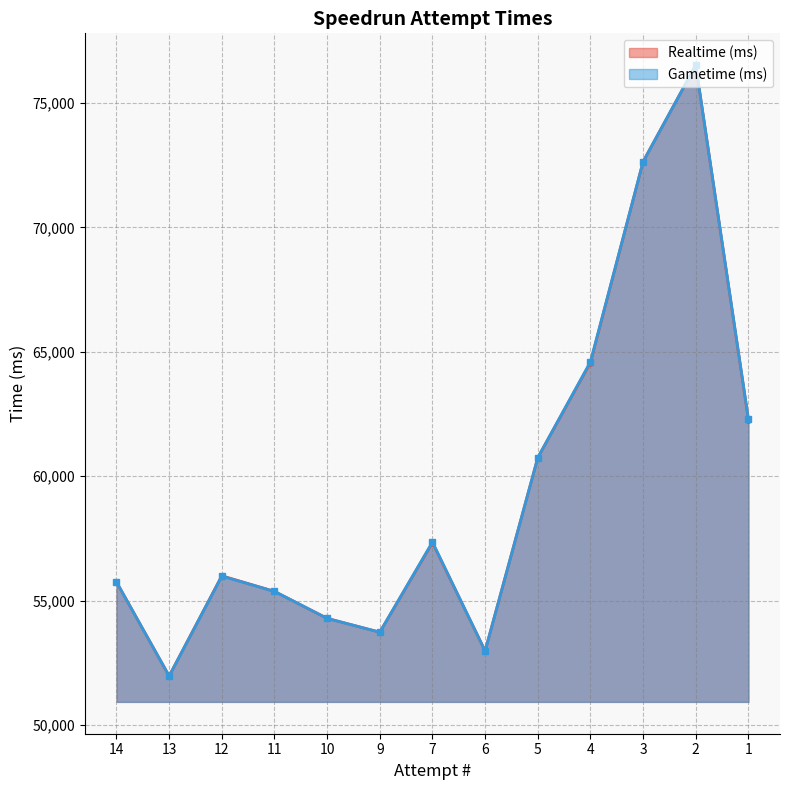

The Realtime (ms) series shows 51971 at 13. True or false?

True